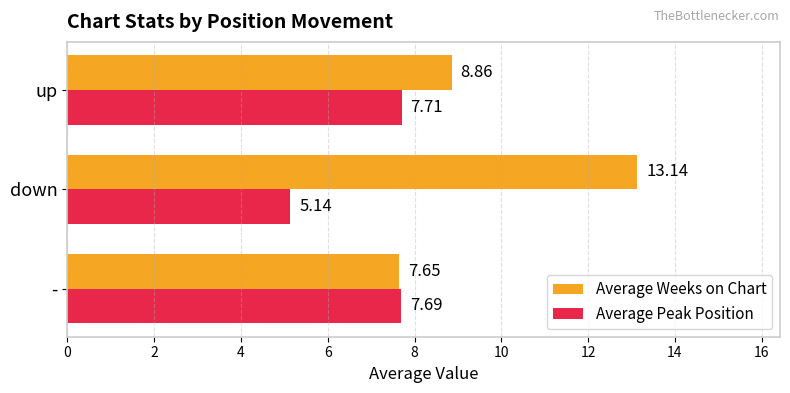

What is the difference between the maximum and minimum values in the Average Weeks on Chart series?

5.5